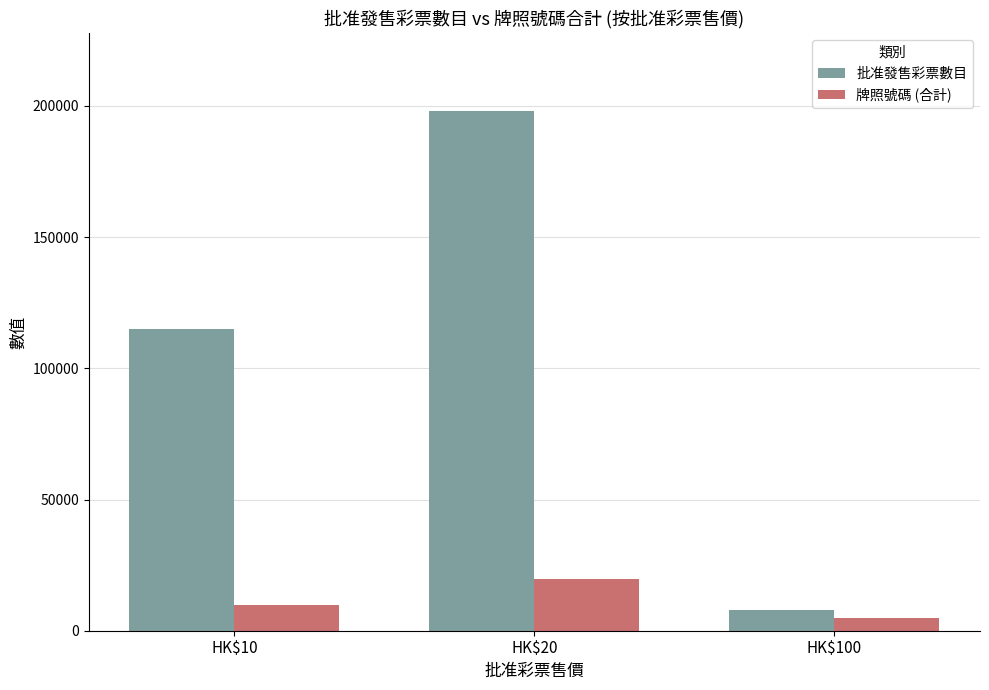

Rank the series by their maximum value, from lowest to highest.

牌照號碼 (合計), 批准發售彩票數目